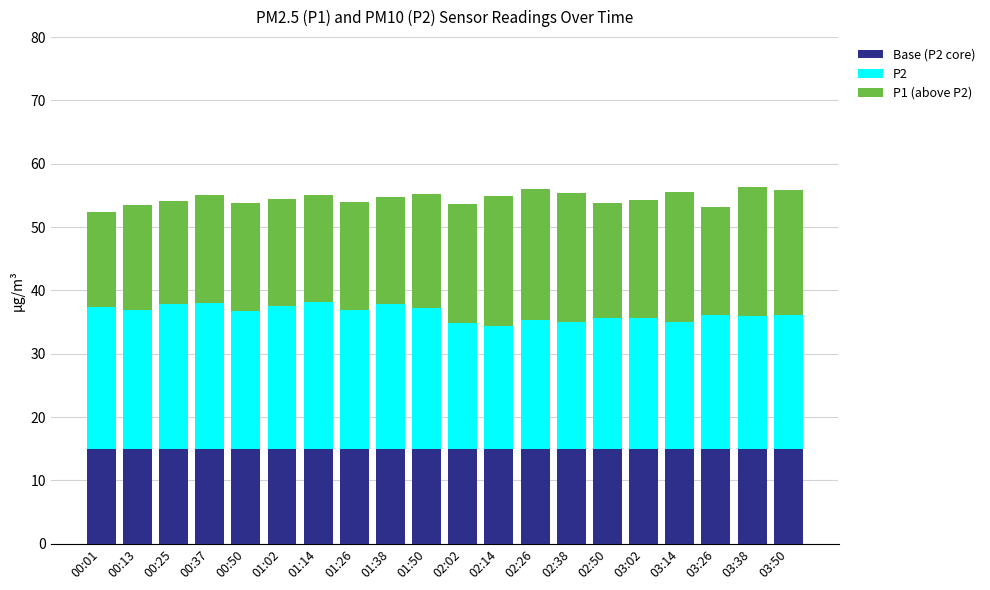

What is the total value across all series at 00:13?

53.5